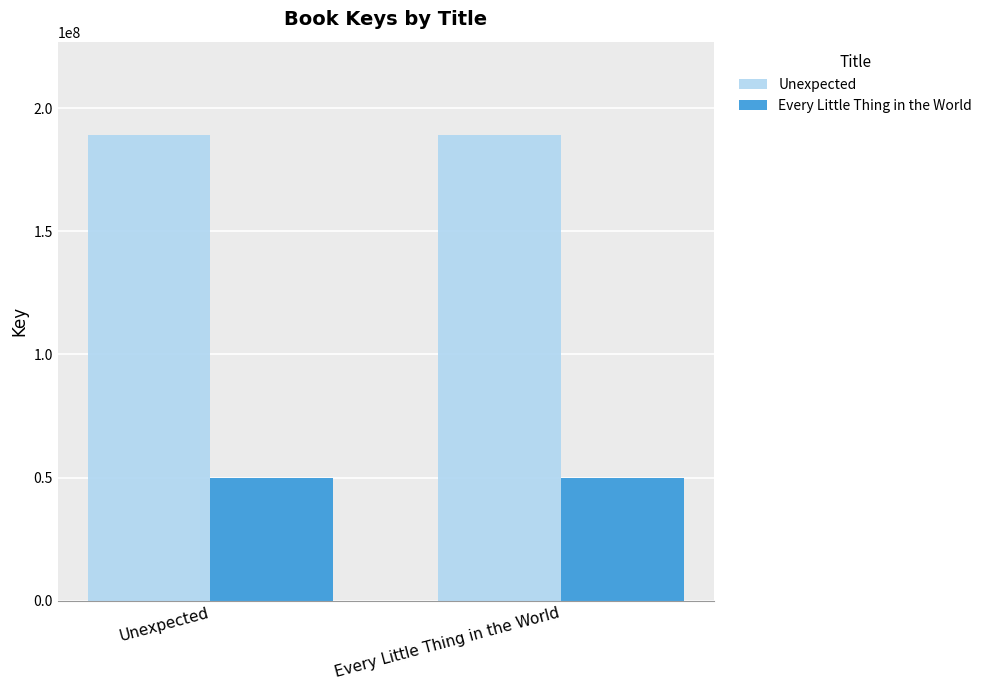

What is the label of the 1st bar from the left?

Unexpected